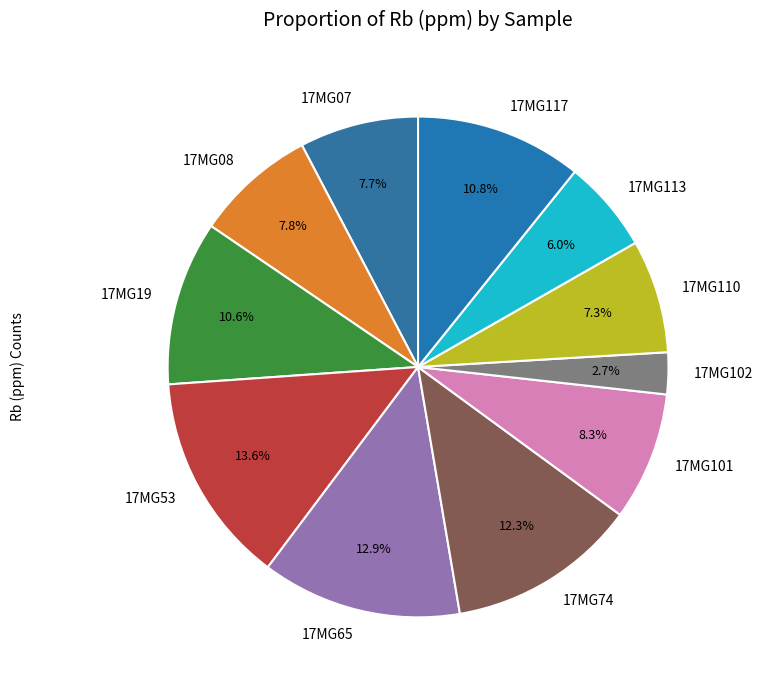

To the nearest percent, what portion does 17MG65 represent?

13%